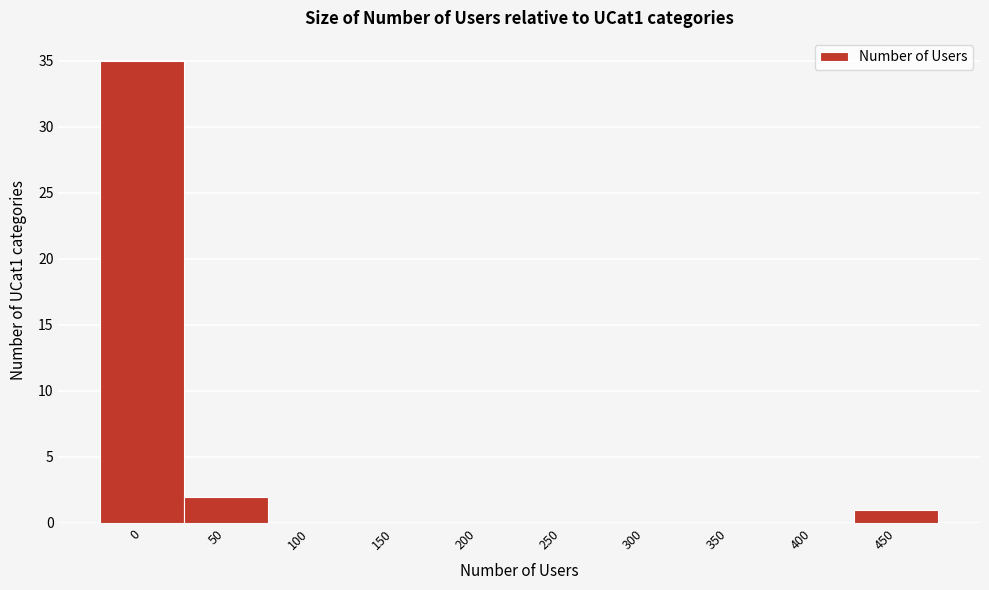

Reading left to right, list all the values displayed in this chart.

0=35	50=2	100=0	150=0	200=0	250=0	300=0	350=0	400=0	450=1